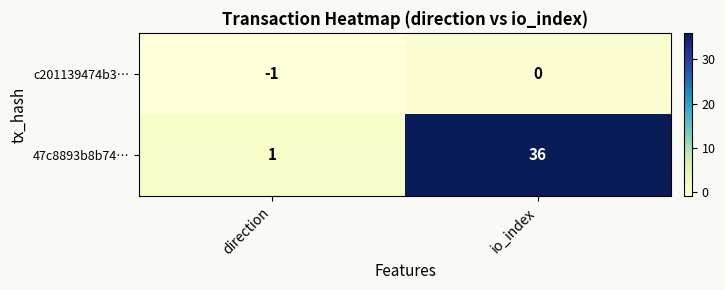

Which series has the largest total across all categories?

47c8893b8b74…